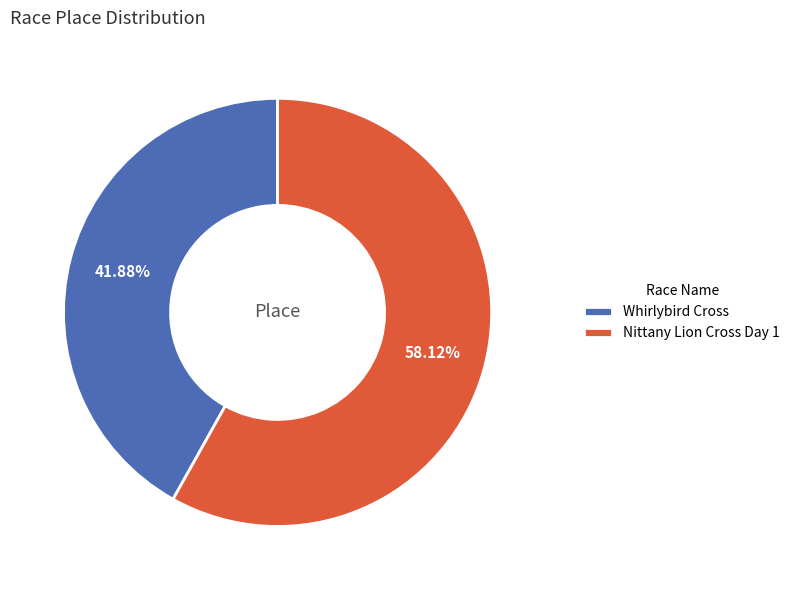

How many segments does this pie chart have?

2